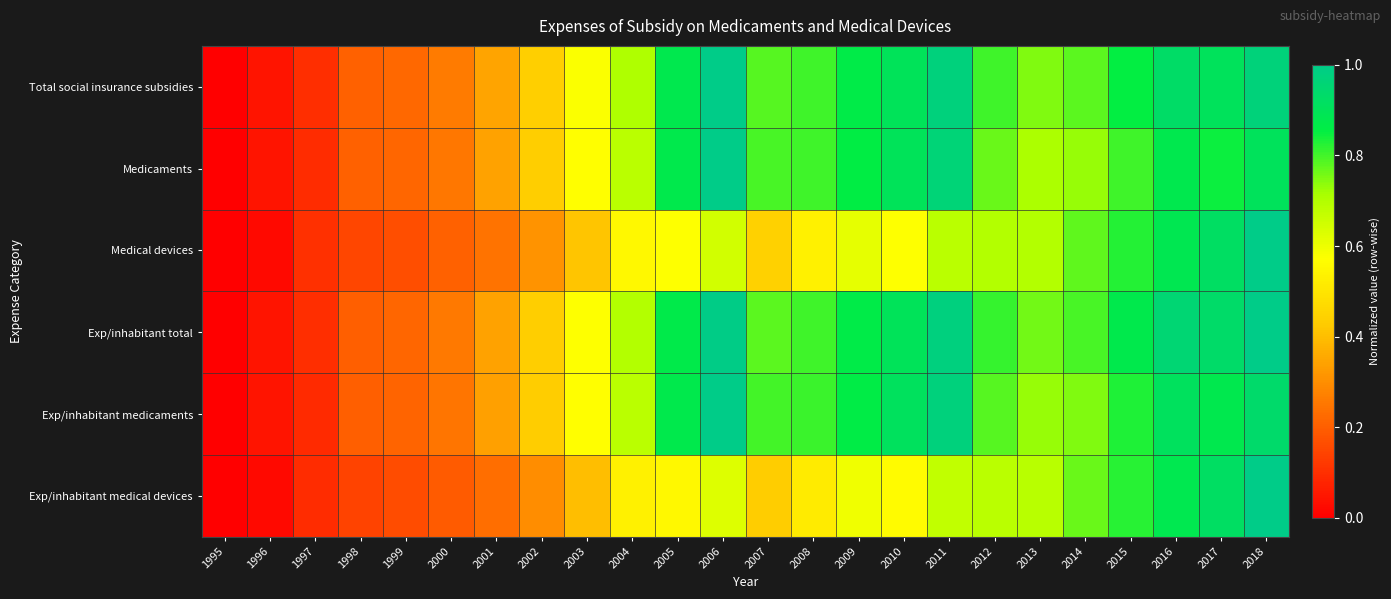

Reading left to right, extract all data points from this chart.

Total social insurance subsidies: 1995=0.0	1996=0.0	1997=0.1	1998=0.2	1999=0.2	2000=0.3	2001=0.3	2002=0.4	2003=0.6	2004=0.7	2005=0.9	2006=1.0	2007=0.8	2008=0.8	2009=0.9	2010=0.9	2011=1.0	2012=0.8	2013=0.7	2014=0.8	2015=0.9	2016=0.9	2017=0.9	2018=1.0
Medicaments: 1995=0.0	1996=0.0	1997=0.1	1998=0.2	1999=0.2	2000=0.3	2001=0.3	2002=0.4	2003=0.6	2004=0.7	2005=0.9	2006=1.0	2007=0.8	2008=0.8	2009=0.9	2010=0.9	2011=1.0	2012=0.8	2013=0.7	2014=0.7	2015=0.8	2016=0.9	2017=0.8	2018=0.9
Medical devices: 1995=0.0	1996=0.0	1997=0.1	1998=0.2	1999=0.2	2000=0.2	2001=0.2	2002=0.3	2003=0.4	2004=0.6	2005=0.6	2006=0.6	2007=0.4	2008=0.5	2009=0.6	2010=0.6	2011=0.7	2012=0.7	2013=0.7	2014=0.8	2015=0.8	2016=0.9	2017=0.9	2018=1.0
Exp/inhabitant total: 1995=0.0	1996=0.0	1997=0.1	1998=0.2	1999=0.2	2000=0.3	2001=0.3	2002=0.4	2003=0.6	2004=0.7	2005=0.9	2006=1.0	2007=0.8	2008=0.8	2009=0.9	2010=0.9	2011=1.0	2012=0.8	2013=0.8	2014=0.8	2015=0.9	2016=1.0	2017=0.9	2018=1.0
Exp/inhabitant medicaments: 1995=0.0	1996=0.0	1997=0.1	1998=0.2	1999=0.2	2000=0.2	2001=0.3	2002=0.4	2003=0.6	2004=0.7	2005=0.9	2006=1.0	2007=0.8	2008=0.8	2009=0.9	2010=0.9	2011=1.0	2012=0.8	2013=0.7	2014=0.7	2015=0.8	2016=0.9	2017=0.9	2018=0.9
Exp/inhabitant medical devices: 1995=0.0	1996=0.0	1997=0.1	1998=0.1	1999=0.2	2000=0.2	2001=0.2	2002=0.3	2003=0.4	2004=0.5	2005=0.6	2006=0.6	2007=0.4	2008=0.5	2009=0.6	2010=0.6	2011=0.7	2012=0.7	2013=0.7	2014=0.8	2015=0.8	2016=0.9	2017=0.9	2018=1.0